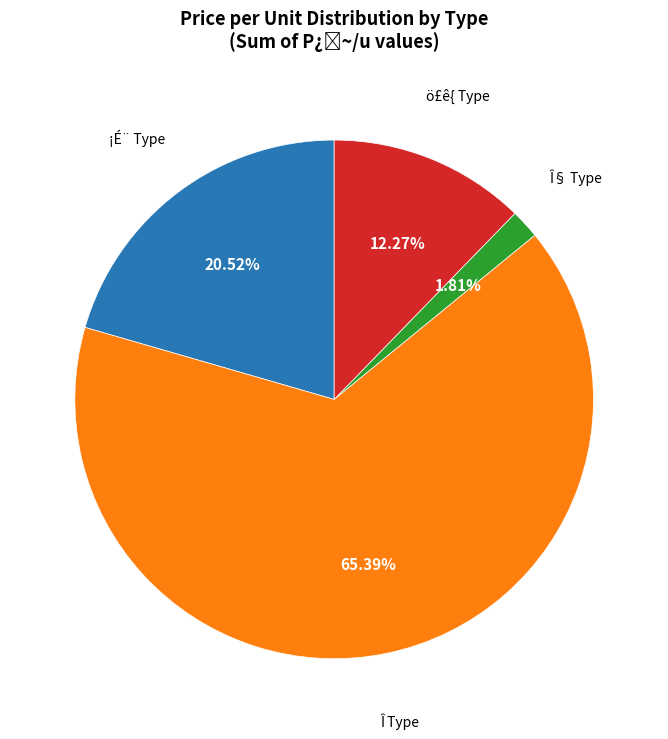

Does any single category account for the majority?

Yes